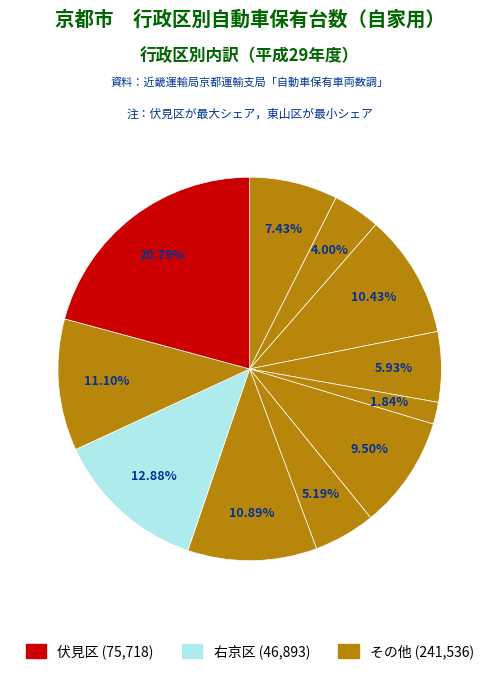

Count the number of slices in the pie.

11